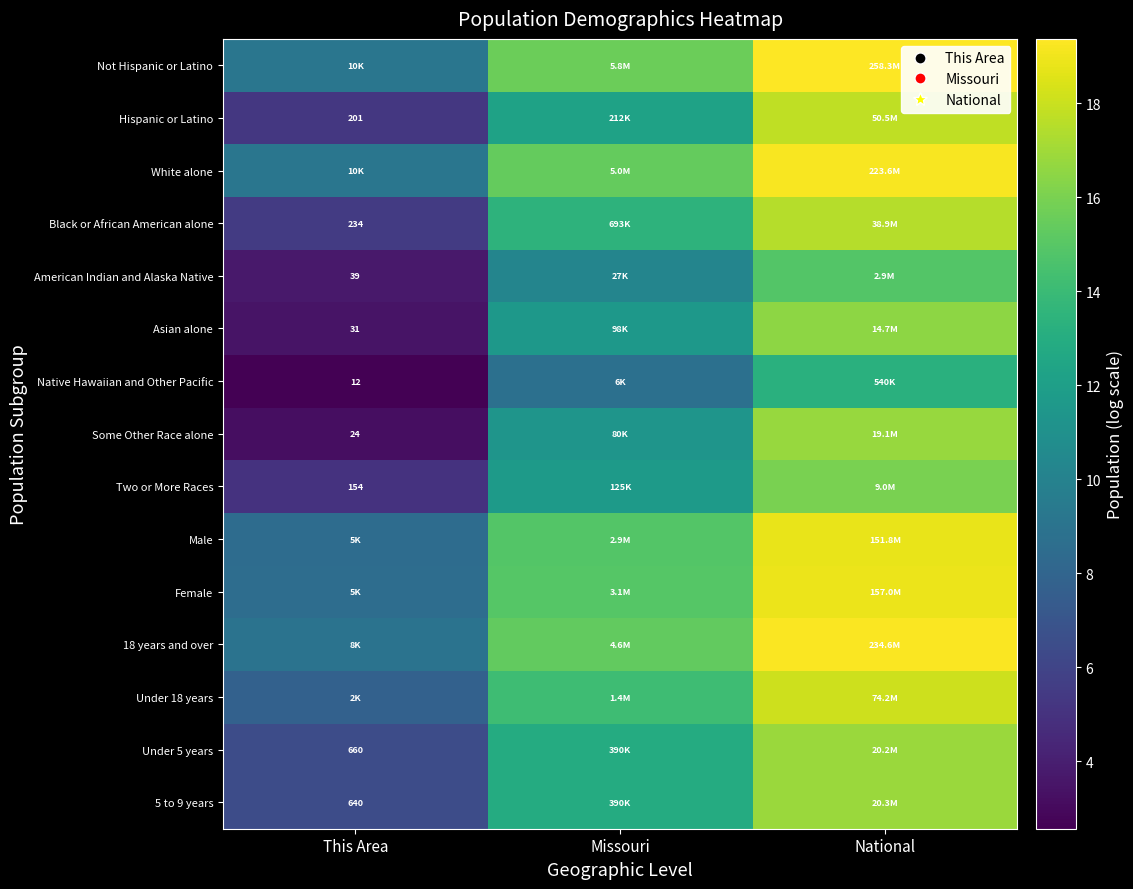

Which has a higher value, National or This Area?

National